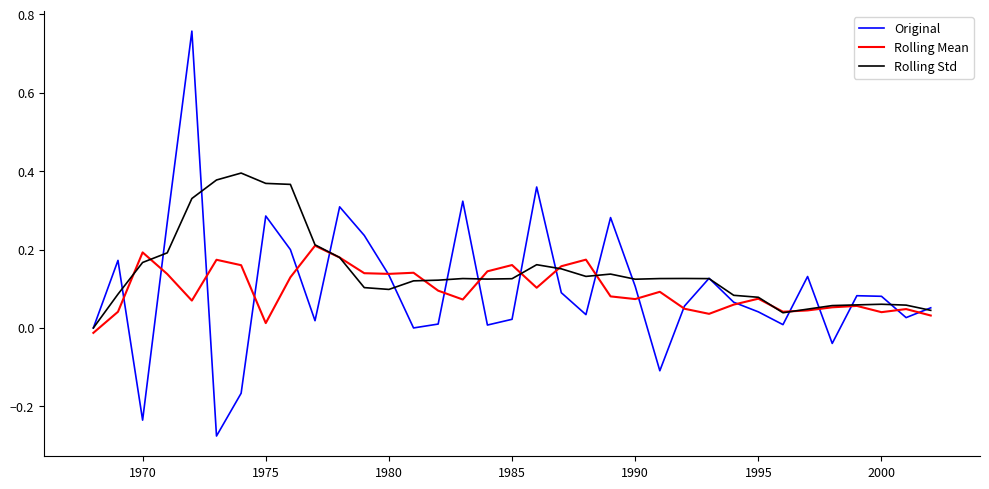

Which series has the largest total across all categories?

Rolling Std